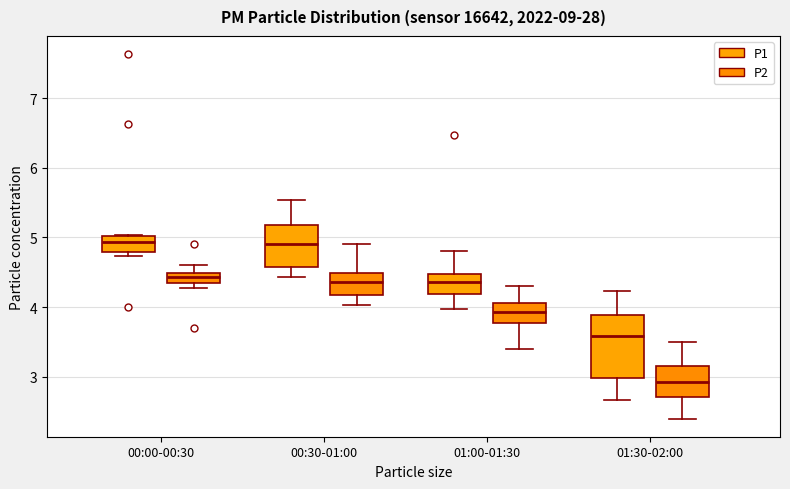

Reading left to right, read every box against the y-axis: the position of its median line, the range the box covers, and the ends of its whiskers. The values are not printed on the chart, so give them approximately, as read against the axis.

00:00-00:30 (P1): median 4.9, box 4.8 to 5.0, whiskers 4.7 to 5.0
00:00-00:30 (P2): median 4.4, box 4.3 to 4.5, whiskers 4.3 (just below the box's lower edge) to 4.6
00:30-01:00 (P1): median 4.9, box 4.6 to 5.2, whiskers 4.4 to 5.5
00:30-01:00 (P2): median 4.4, box 4.2 to 4.5, whiskers 4.0 to 4.9
01:00-01:30 (P1): median 4.4, box 4.2 to 4.5, whiskers 4.0 to 4.8
01:00-01:30 (P2): median 3.9, box 3.8 to 4.1, whiskers 3.4 to 4.3
01:30-02:00 (P1): median 3.6, box 3.0 to 3.9, whiskers 2.7 to 4.2
01:30-02:00 (P2): median 2.9, box 2.7 to 3.2, whiskers 2.4 to 3.5